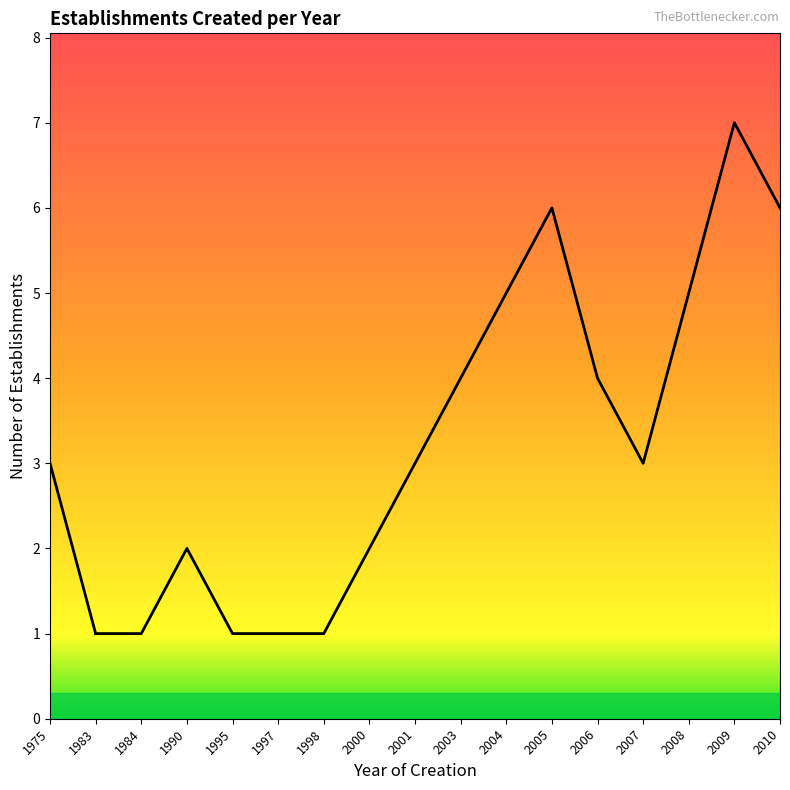

How many points are lower than both their immediate neighbors (excluding endpoints)?

1